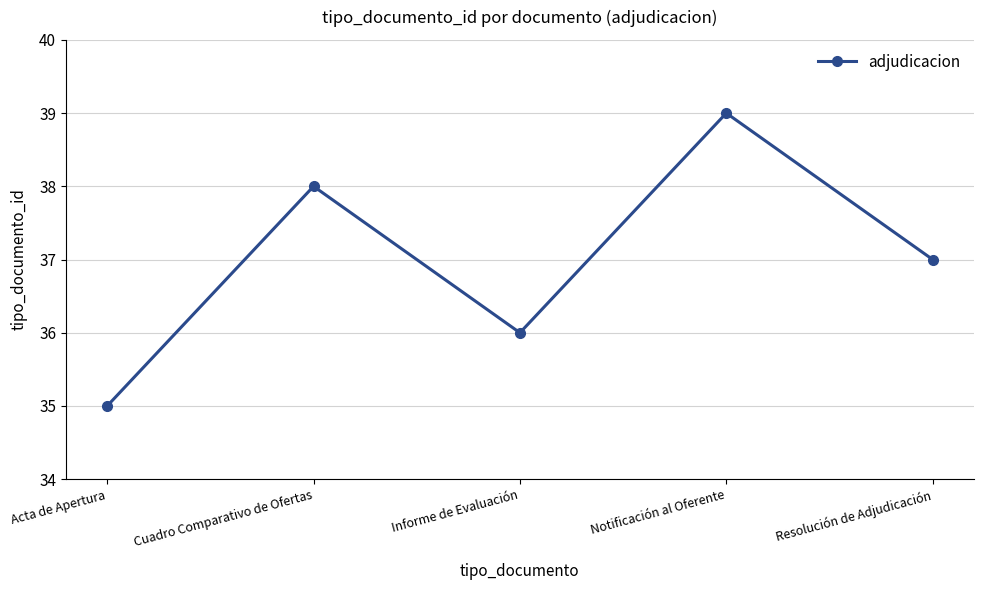

What is the average value?

37